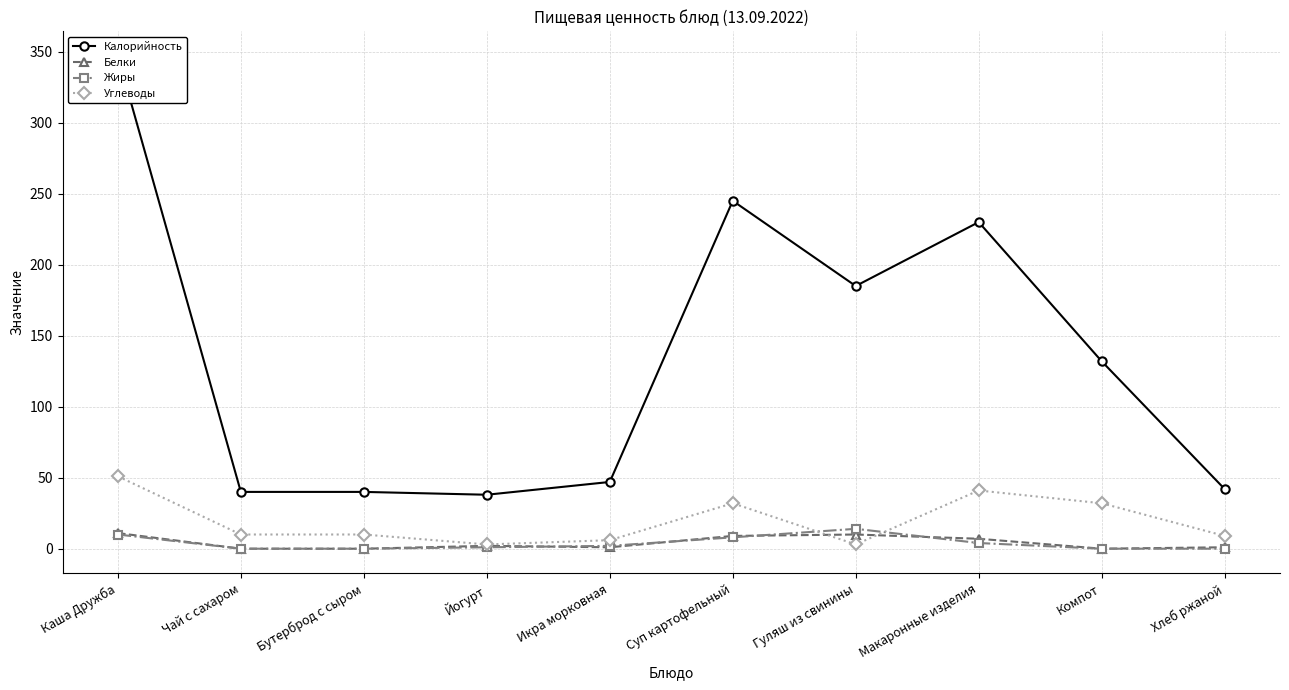

How many intersections are there between Белки and Углеводы?

2